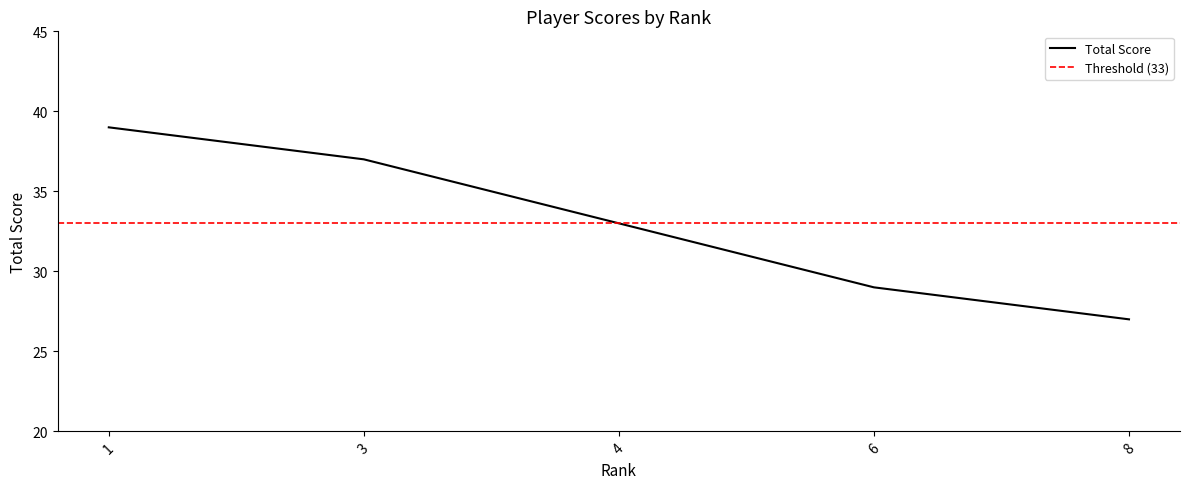

Count the number of values greater than 33.

2